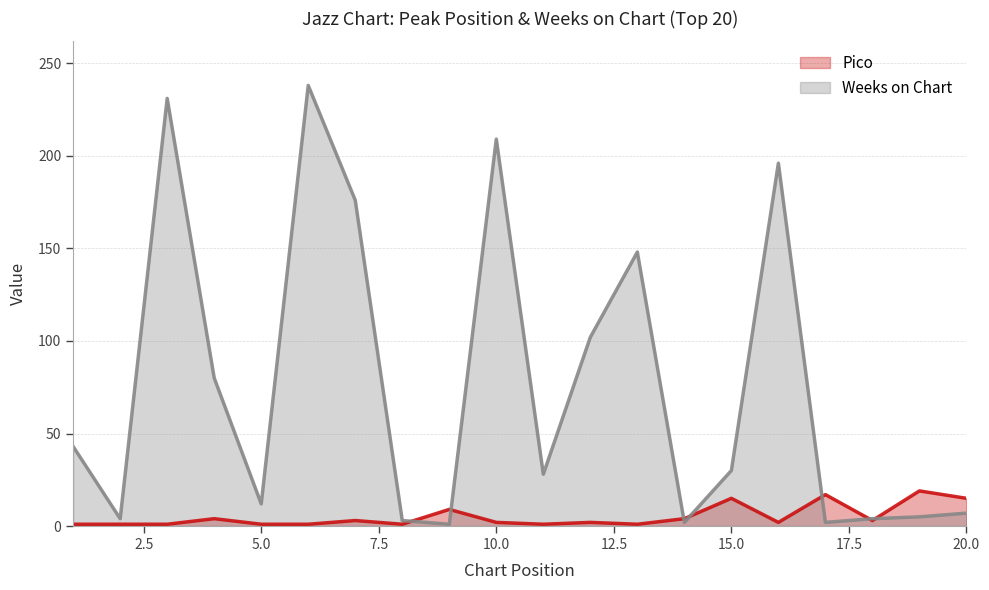

How many series are shown in this chart?

2